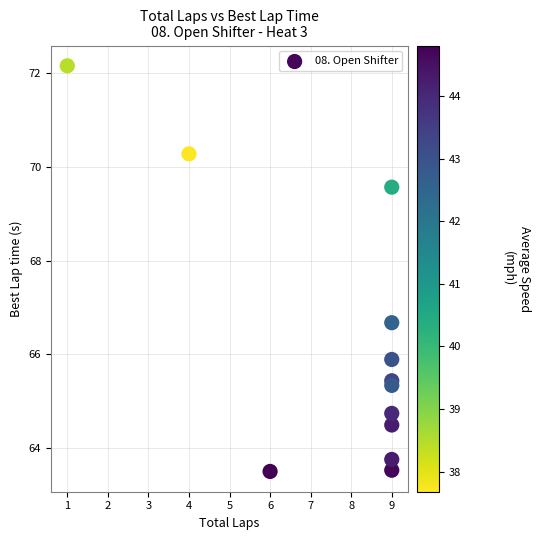

What Y value in the scatter plot is closest to 67?

66.7